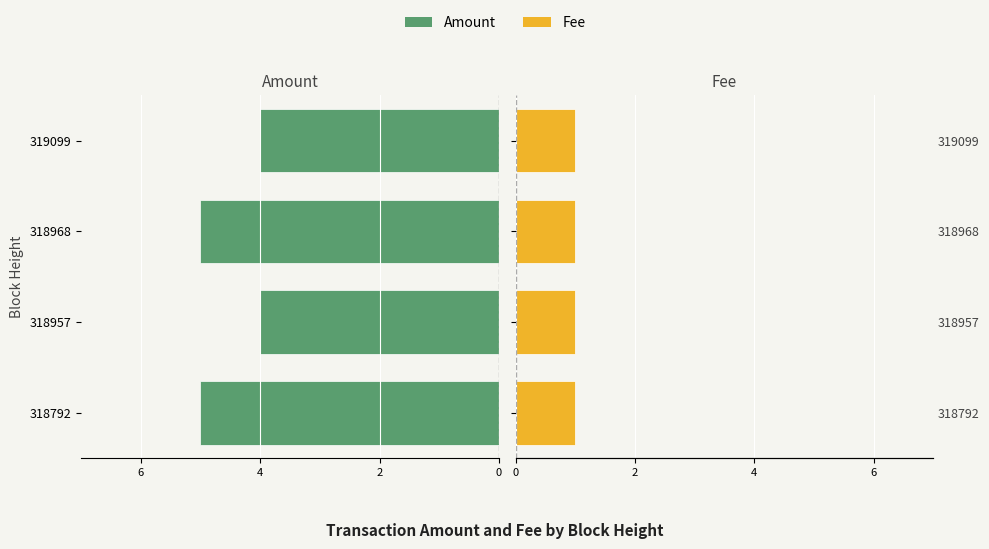

Is the value of Amount at 6 greater than the value of Fee at 2?

No